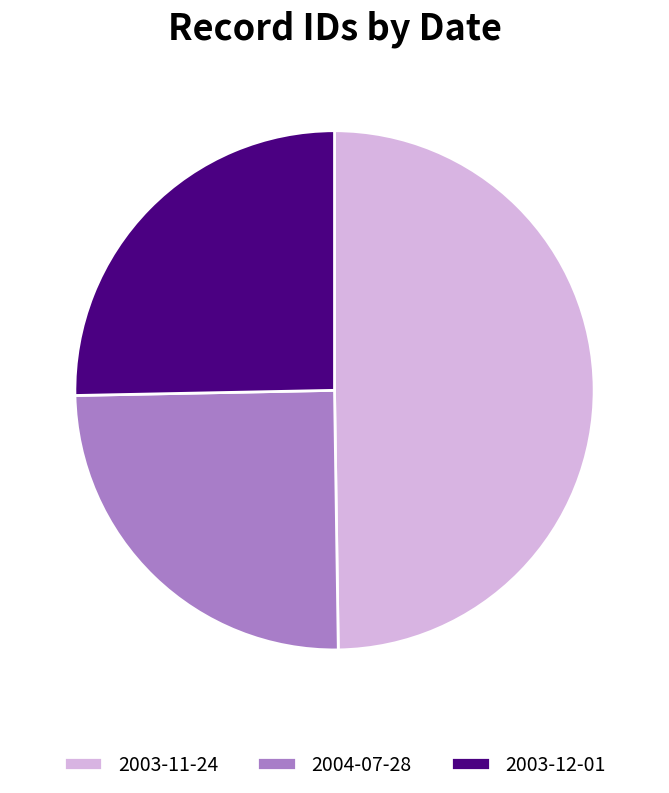

Is it true that 2003-12-01 is 17% of the pie?

False